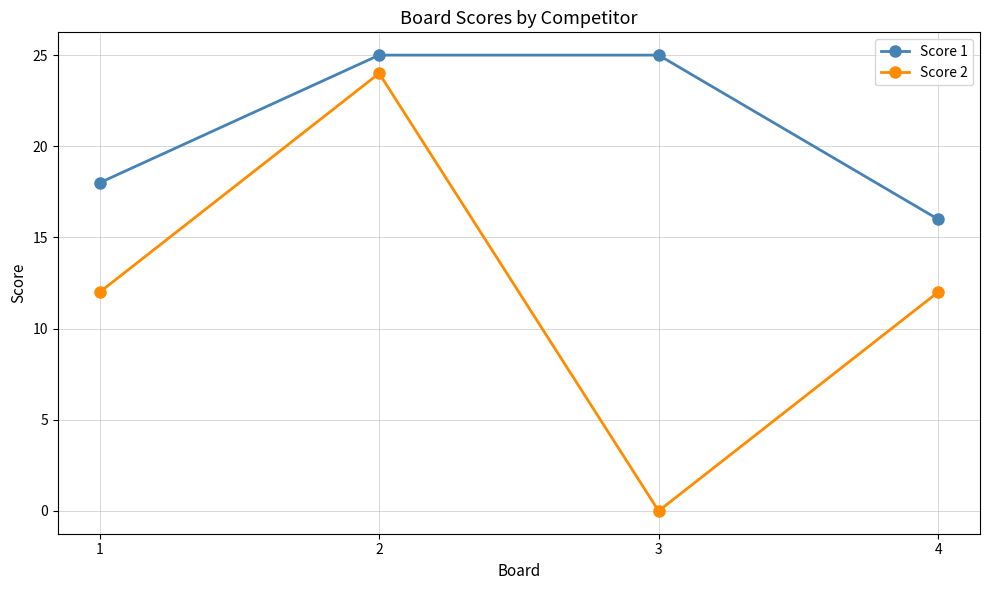

Where is Score 1 nearest to the value 20?

1